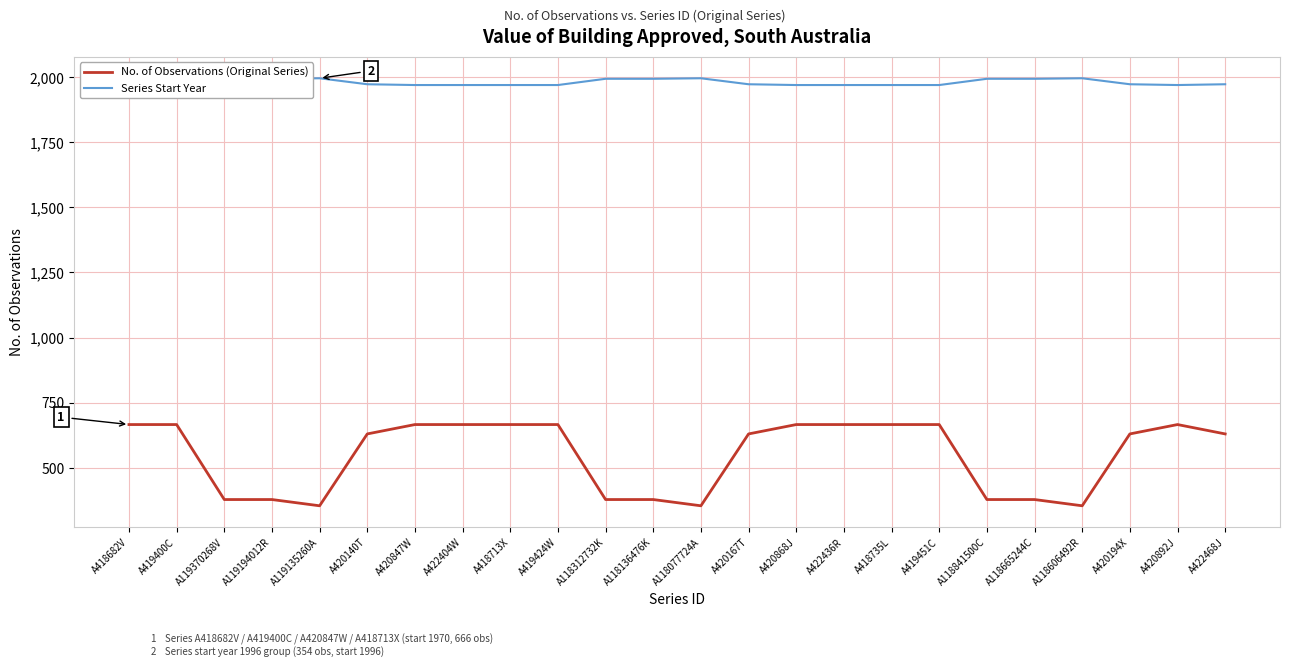

How many lines are shown in the chart?

2